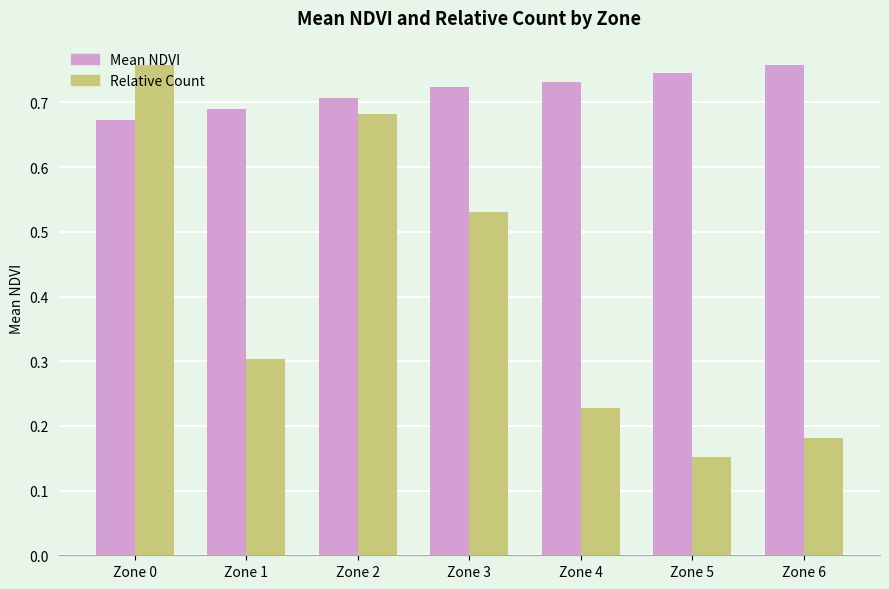

What is the total value across all series at Zone 4?

1.0